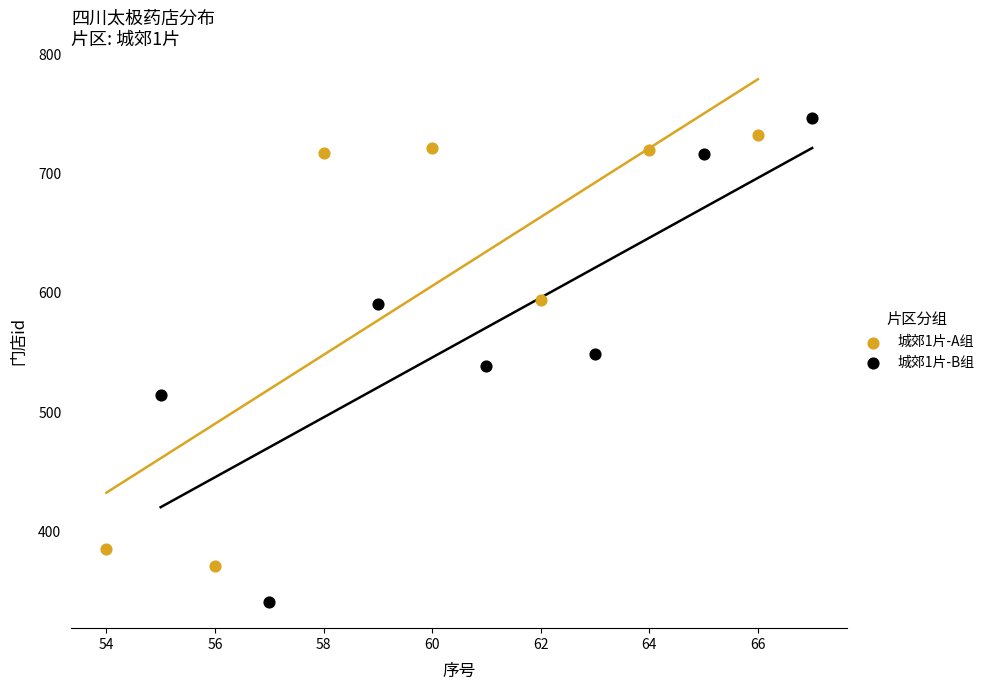

Which series reaches the minimum Y coordinate?

城郊1片-B组